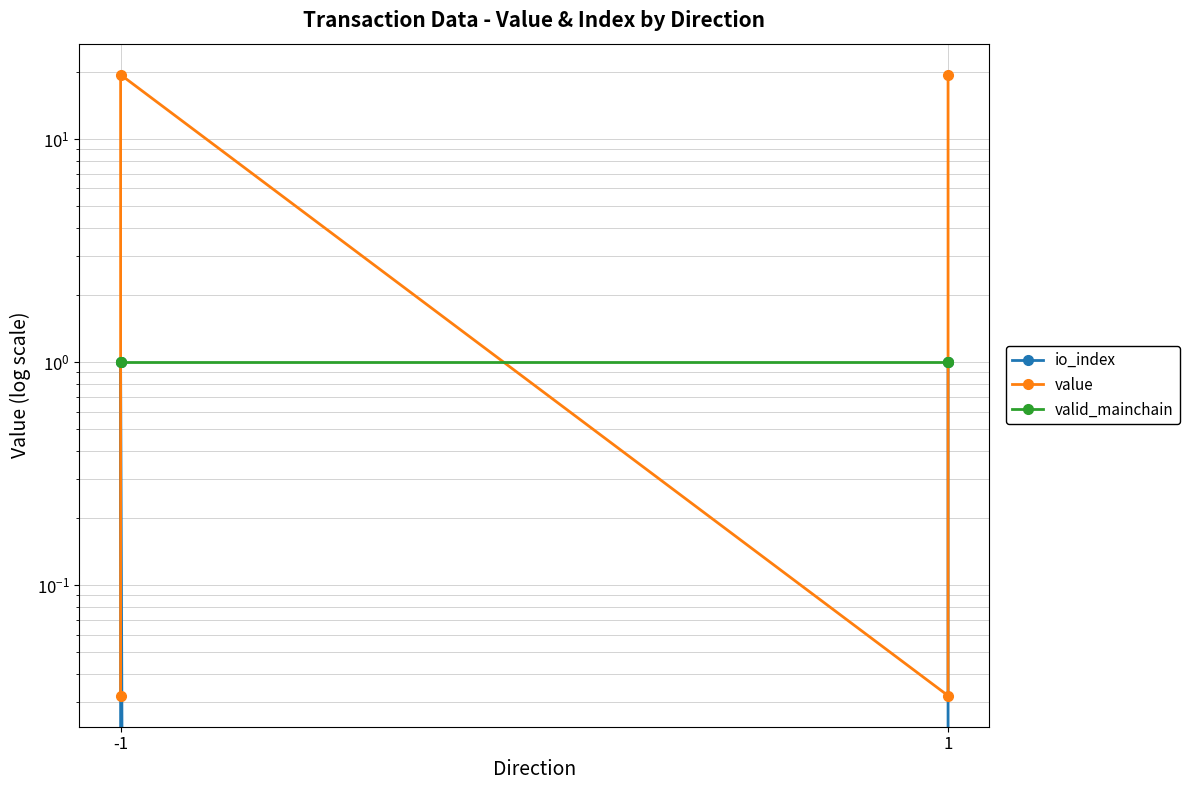

At which label does io_index reach its minimum?

-1